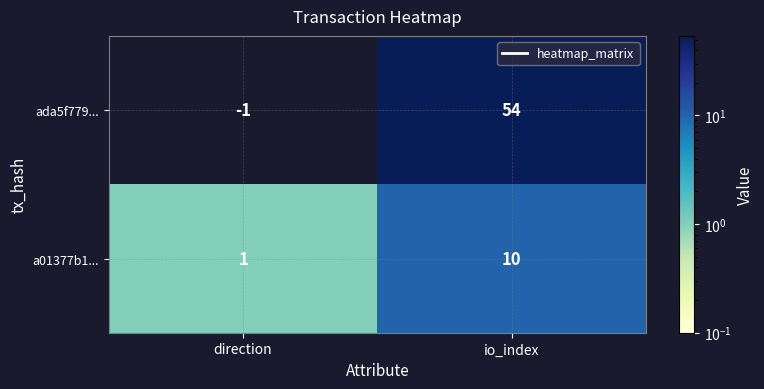

What is the greatest value displayed?

54